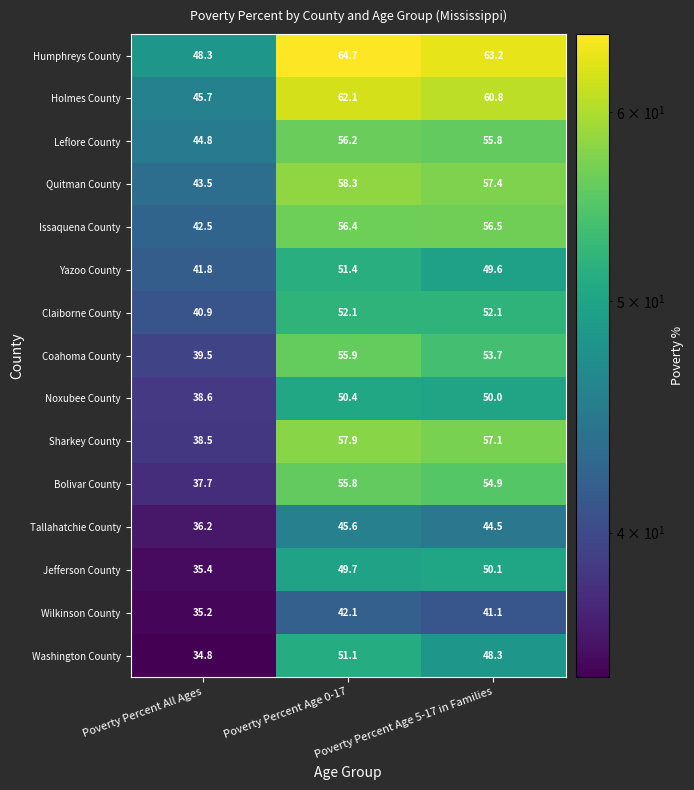

What is the difference between the Humphreys County values at Poverty Percent Age 0-17 and Poverty Percent All Ages?

16.4